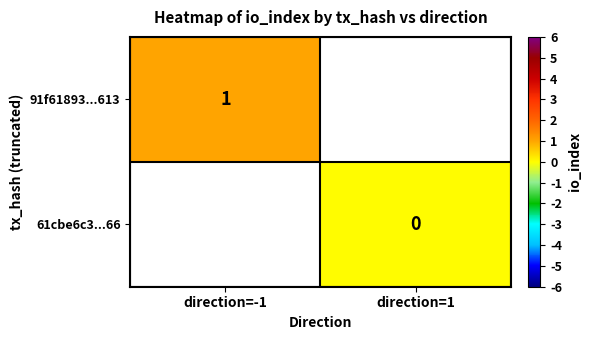

Is it true that 91f61893...613 equals 1 at direction=-1?

True